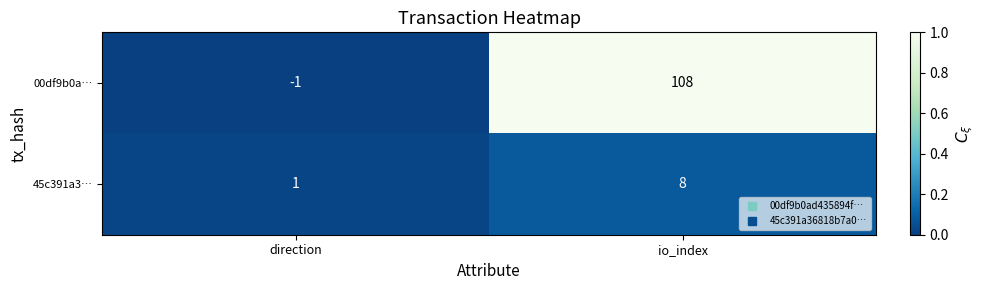

Which category has the lowest value in the 45c391a3… series?

direction